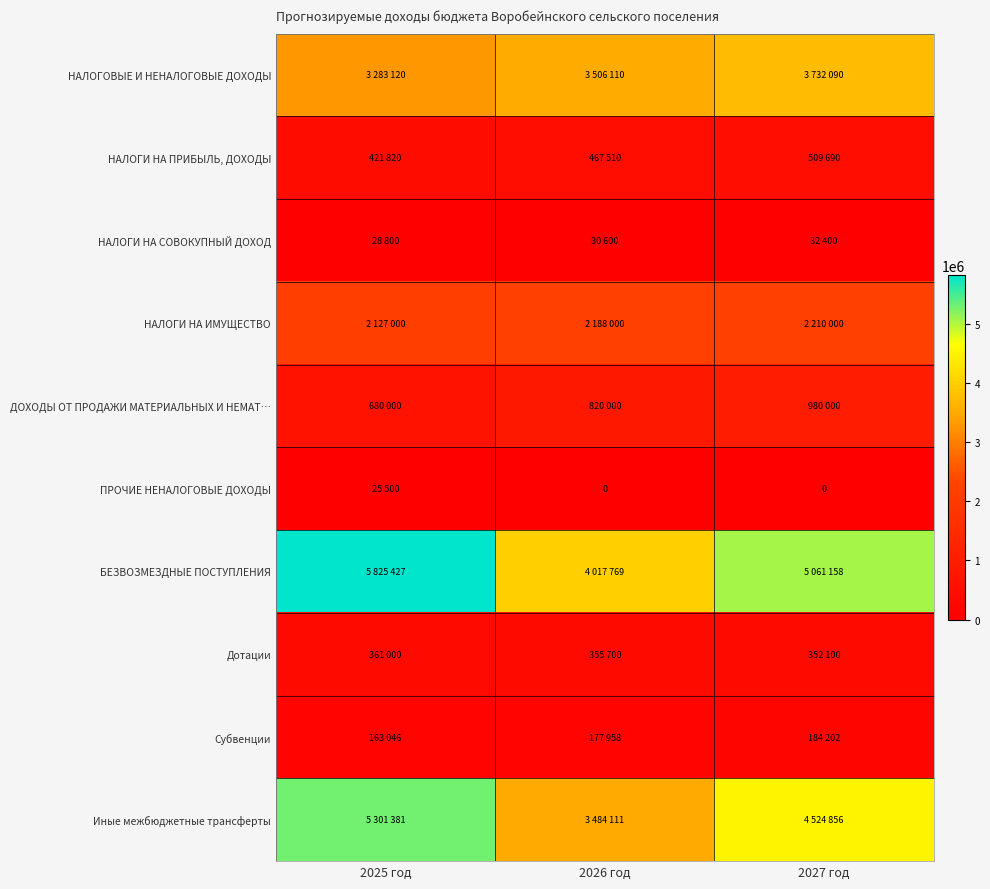

Count the number of data series in this chart.

10